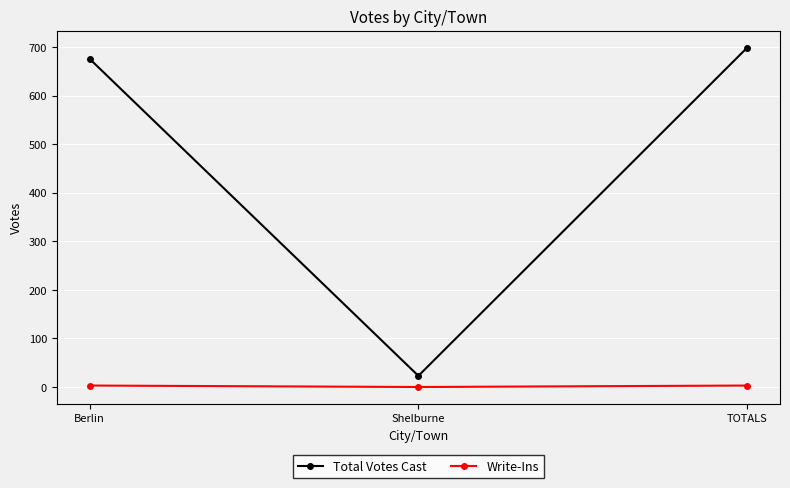

At how many categories does at least one series exceed 544?

2